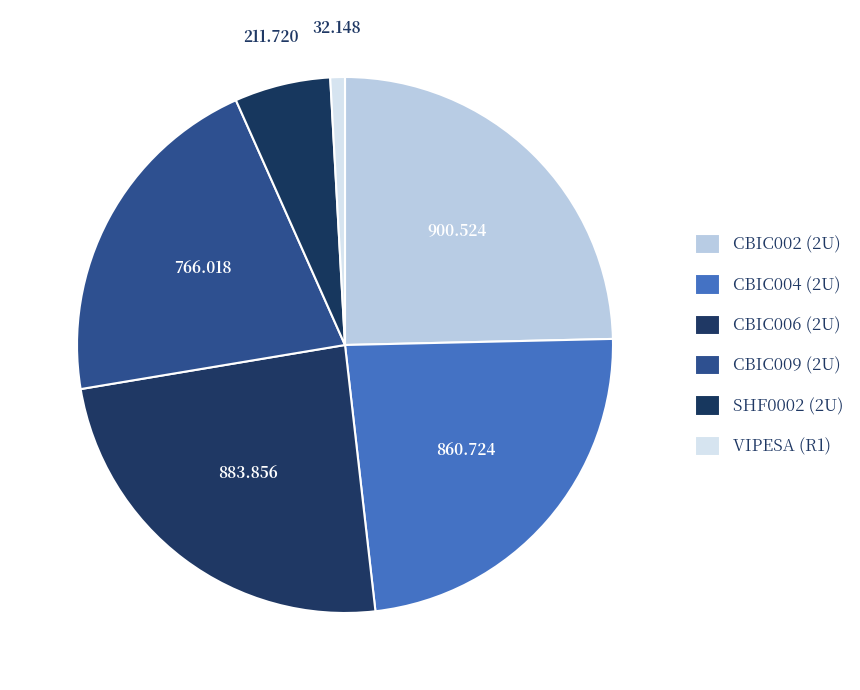

What is the largest slice in the pie chart?

CBIC002 (2U)